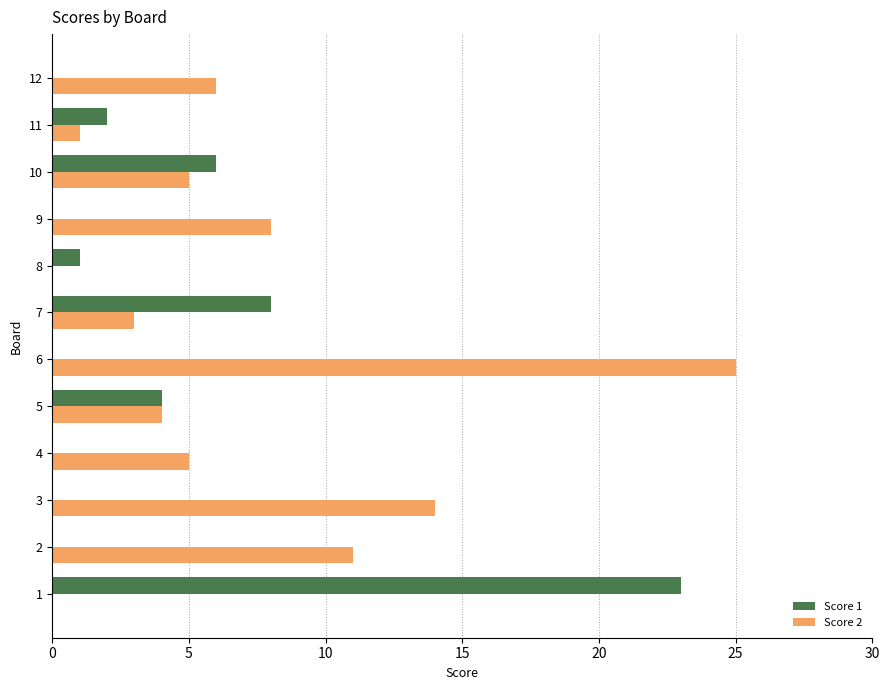

What is the highest value of the Score 1 series?

23